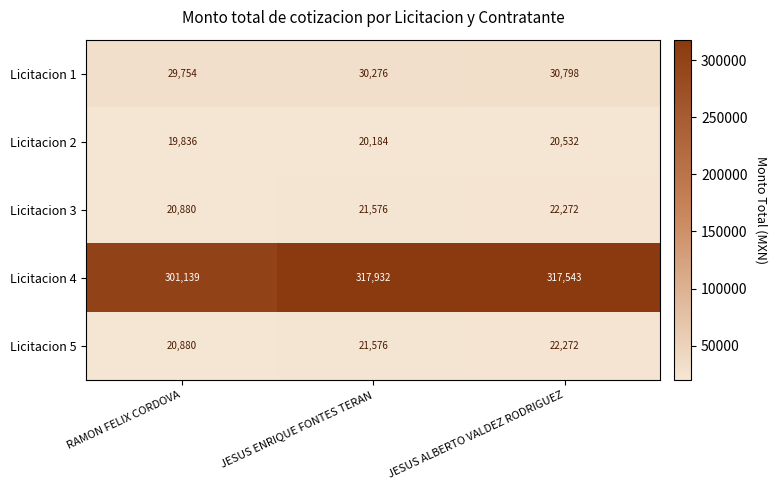

At which category is the sum across all series the highest?

JESUS ALBERTO VALDEZ RODRIGUEZ